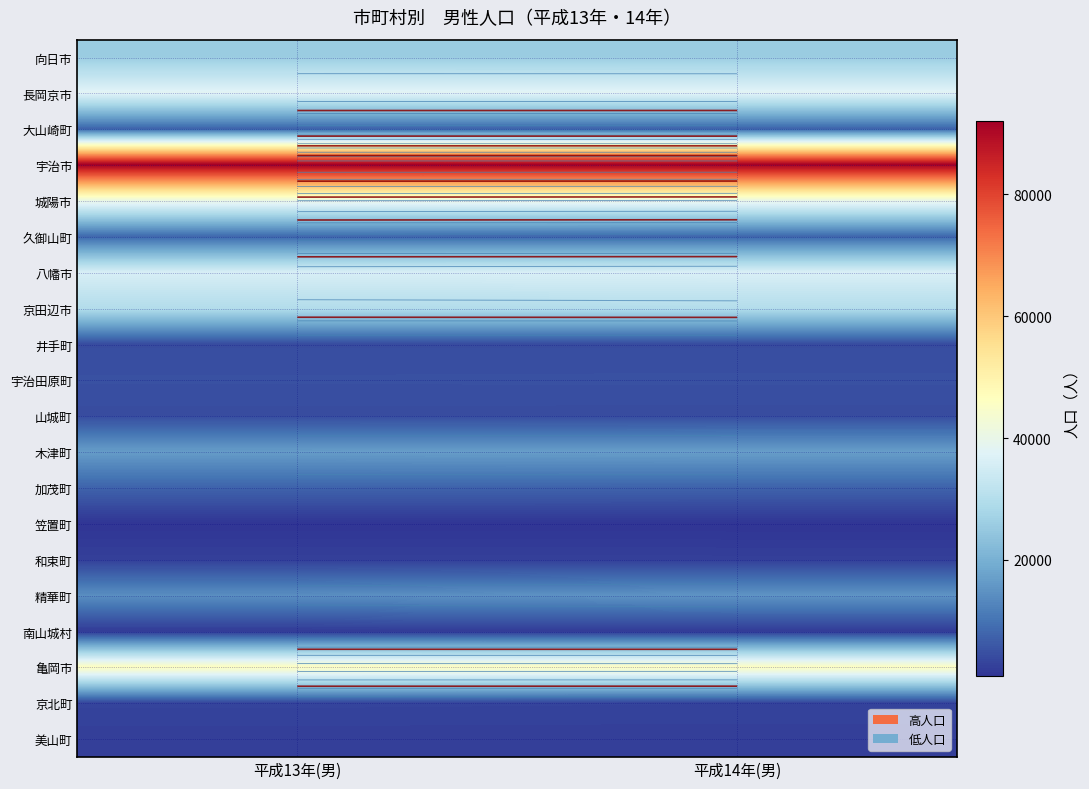

Rank the series at 平成14年(男) from lowest to highest value.

笠置町, 南山城村, 美山町, 和束町, 京北町, 山城町, 井手町, 宇治田原町, 加茂町, 大山崎町, 久御山町, 精華町, 木津町, 向日市, 京田辺市, 八幡市, 長岡京市, 城陽市, 亀岡市, 宇治市